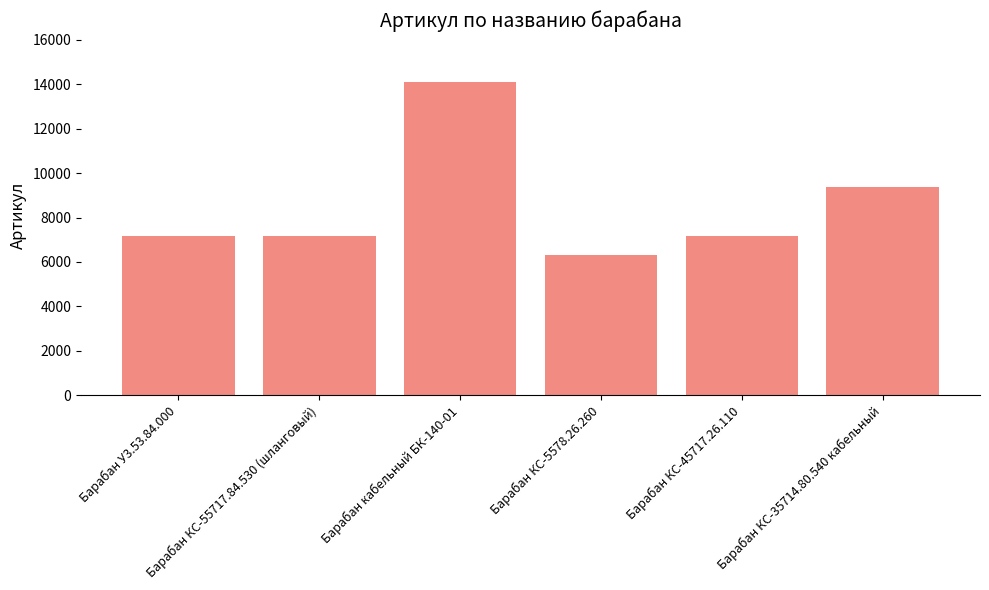

What is the smallest value displayed?

6301